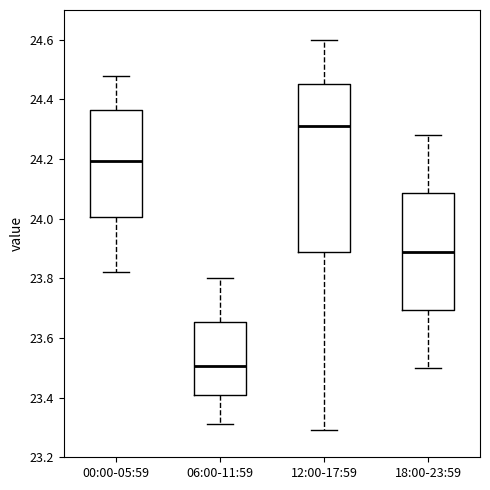

Reading left to right, read every box against the y-axis: the position of its median line, the range the box covers, and the ends of its whiskers. The values are not printed on the chart, so give them approximately, as read against the axis.

00:00-05:59: median 24.20, box 24.00 to 24.36, whiskers 23.82 to 24.48
06:00-11:59: median 23.50, box 23.40 to 23.66, whiskers 23.32 to 23.80
12:00-17:59: median 24.32, box 23.88 to 24.46, whiskers 23.30 to 24.60
18:00-23:59: median 23.90, box 23.70 to 24.08, whiskers 23.50 to 24.28